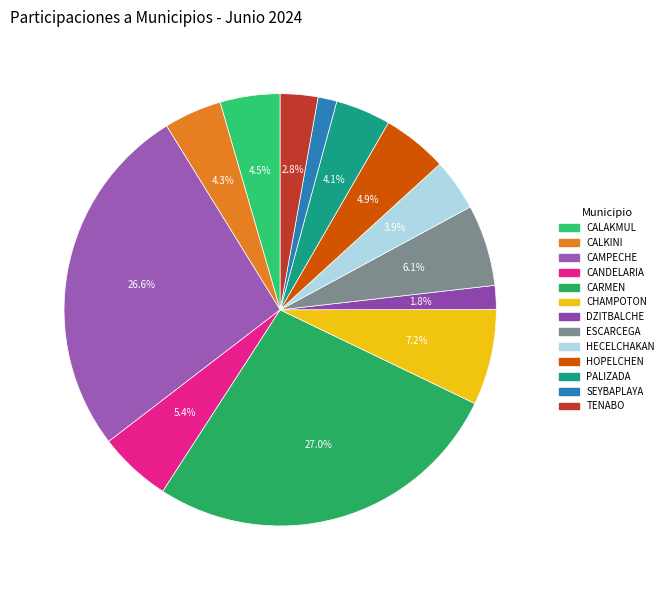

What percentage is the HECELCHAKAN slice, to the nearest percent?

4%